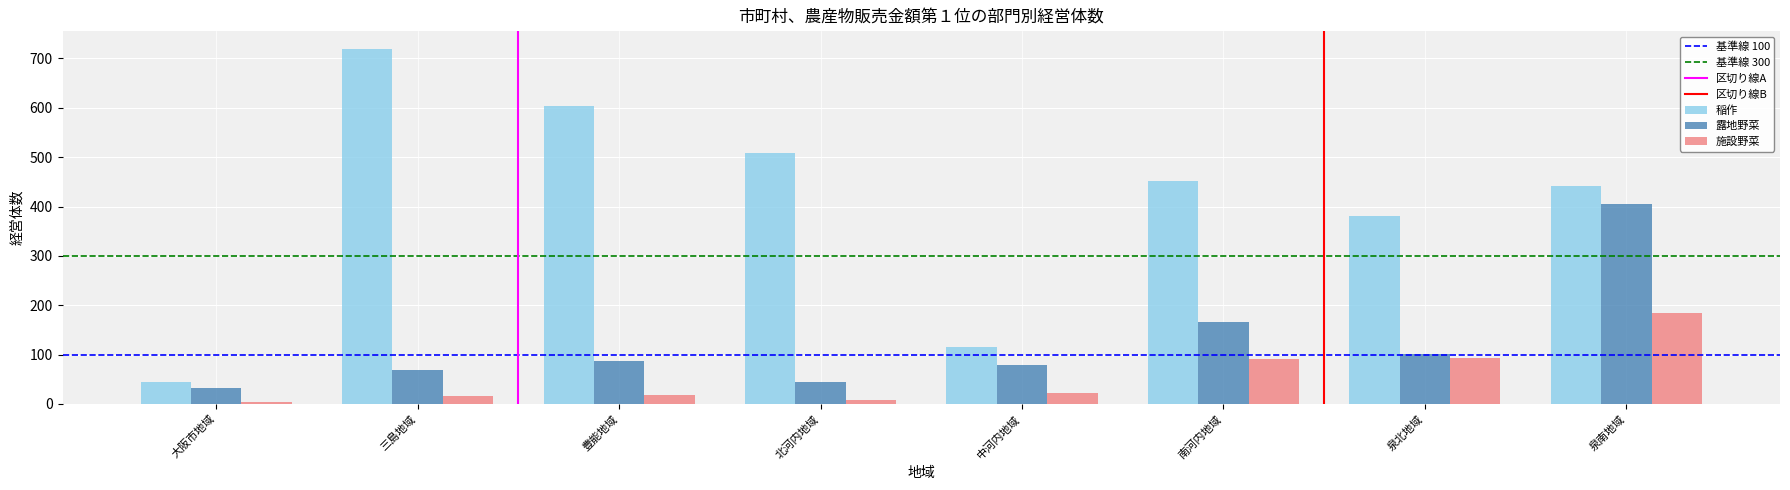

At which label is 露地野菜 closest to 219?

南河内地域